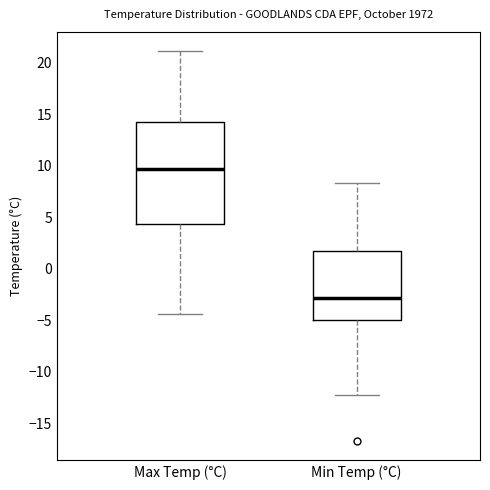

Comparing the boxes themselves (not the whiskers), which one is the tallest?

Max Temp (°C)